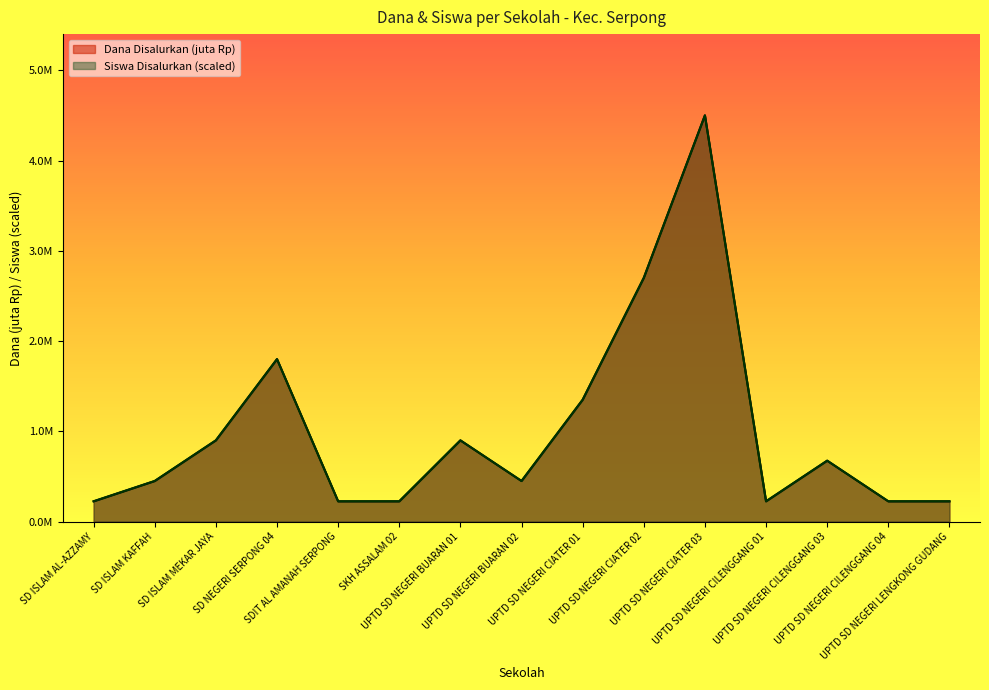

Which series has the widest spread of values?

Dana Disalurkan